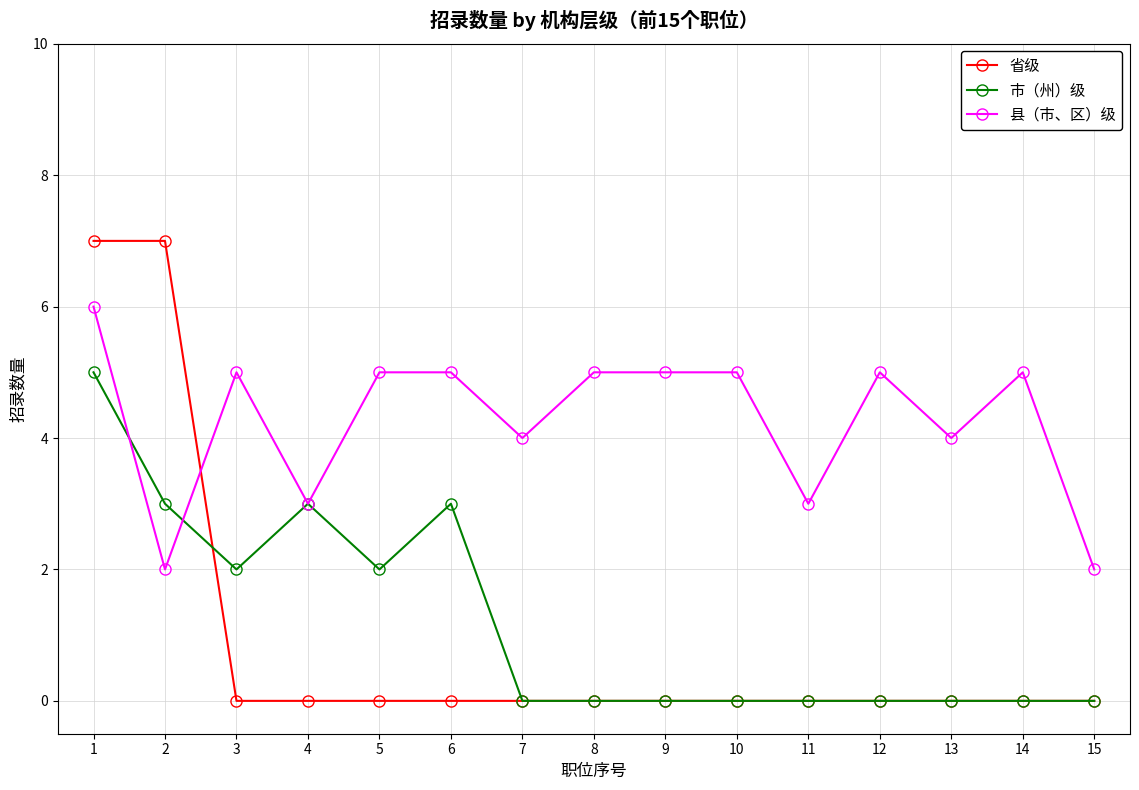

How many distinct data groups are displayed?

3